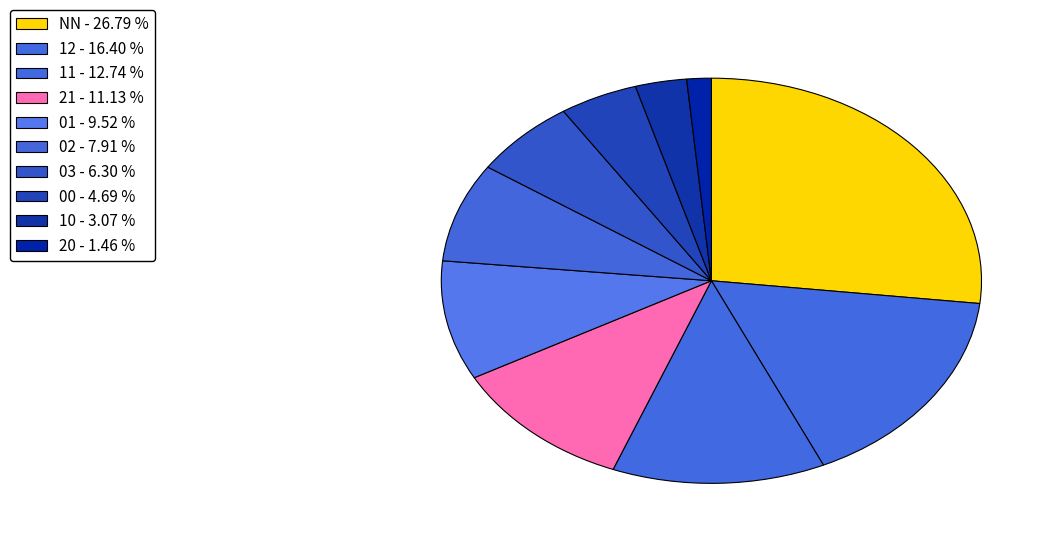

How many slices are in this pie chart?

10